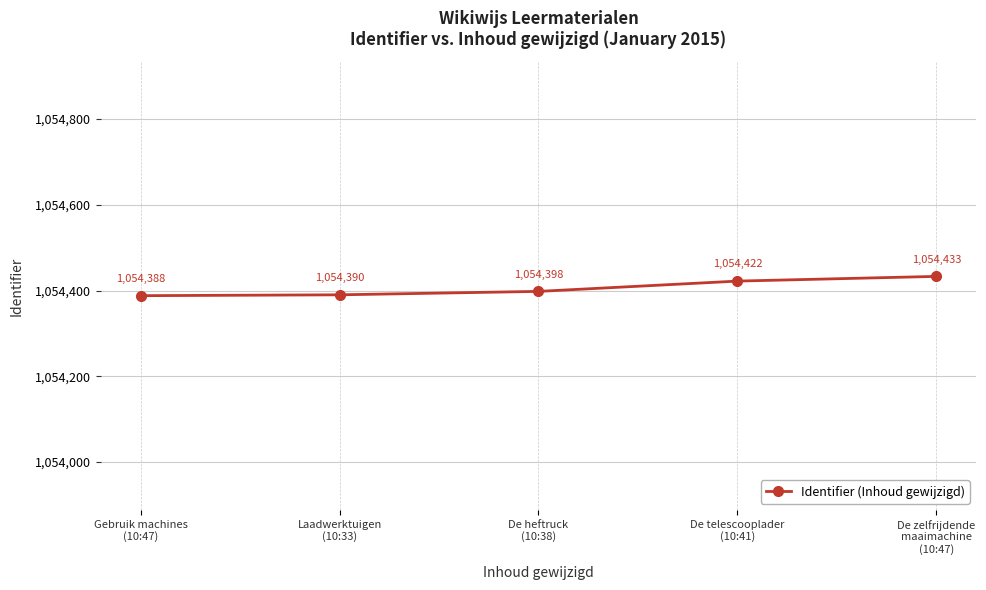

Rank the categories by value from highest to lowest.

De zelfrijdende
maaimachine
(10:47), De telescooplader
(10:41), De heftruck
(10:38), Laadwerktuigen
(10:33), Gebruik machines
(10:47)